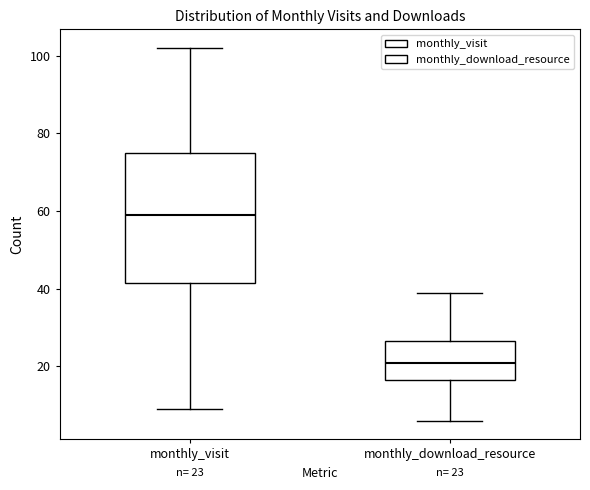

Which box's median line is the lowest?

monthly_download_resource